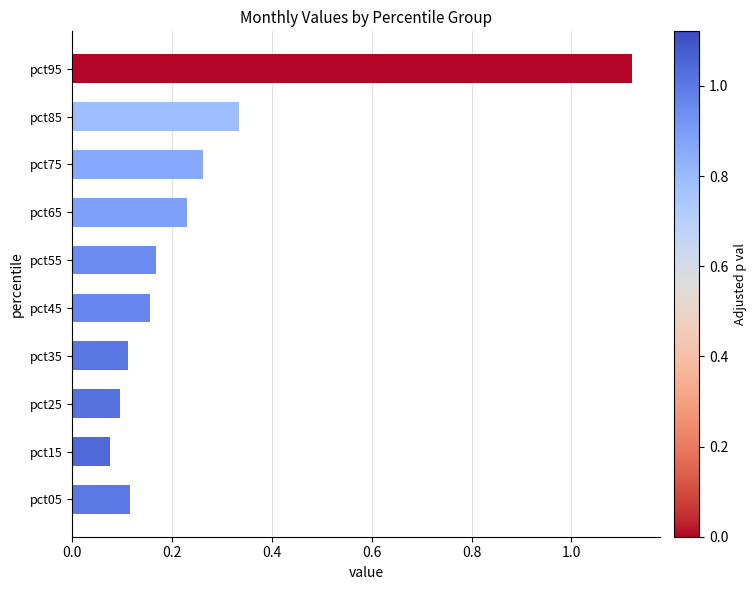

What is the sum of all values?

2.7